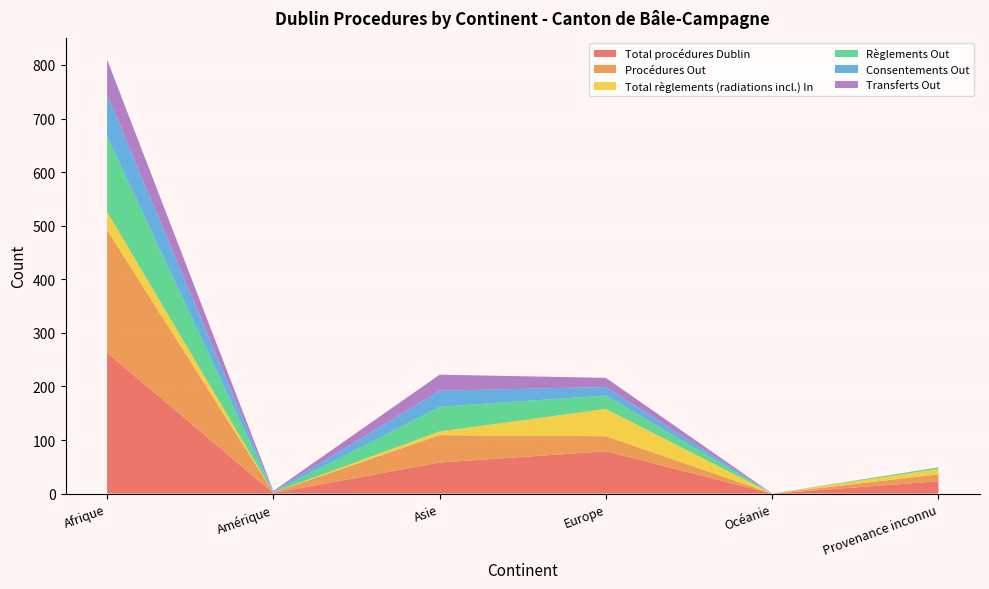

Reading left to right, list all the values displayed in this chart.

Total procédures Dublin: Afrique=263	Amérique=1	Asie=58	Europe=79	Océanie=0	Provenance inconnu=23
Procédures Out: Afrique=229	Amérique=1	Asie=51	Europe=28	Océanie=0	Provenance inconnu=13
Total règlements (radiations incl.) In: Afrique=34	Amérique=0	Asie=7	Europe=51	Océanie=0	Provenance inconnu=10
Règlements Out: Afrique=141	Amérique=1	Asie=46	Europe=25	Océanie=0	Provenance inconnu=3
Consentements Out: Afrique=78	Amérique=1	Asie=30	Europe=16	Océanie=0	Provenance inconnu=0
Transferts Out: Afrique=65	Amérique=1	Asie=30	Europe=17	Océanie=0	Provenance inconnu=0